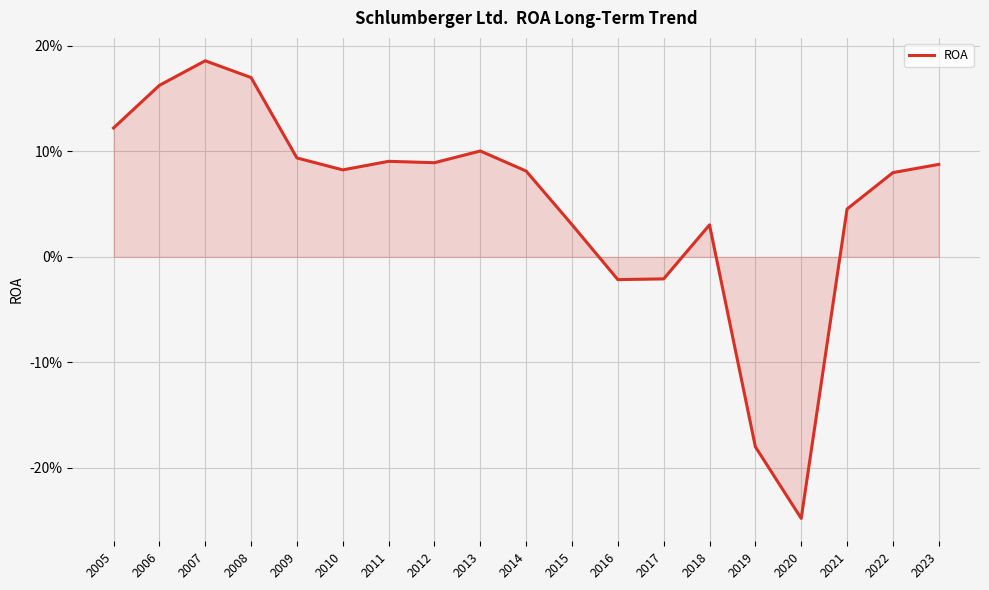

The chart shows a value of 0.2 at 2023. True or false?

False